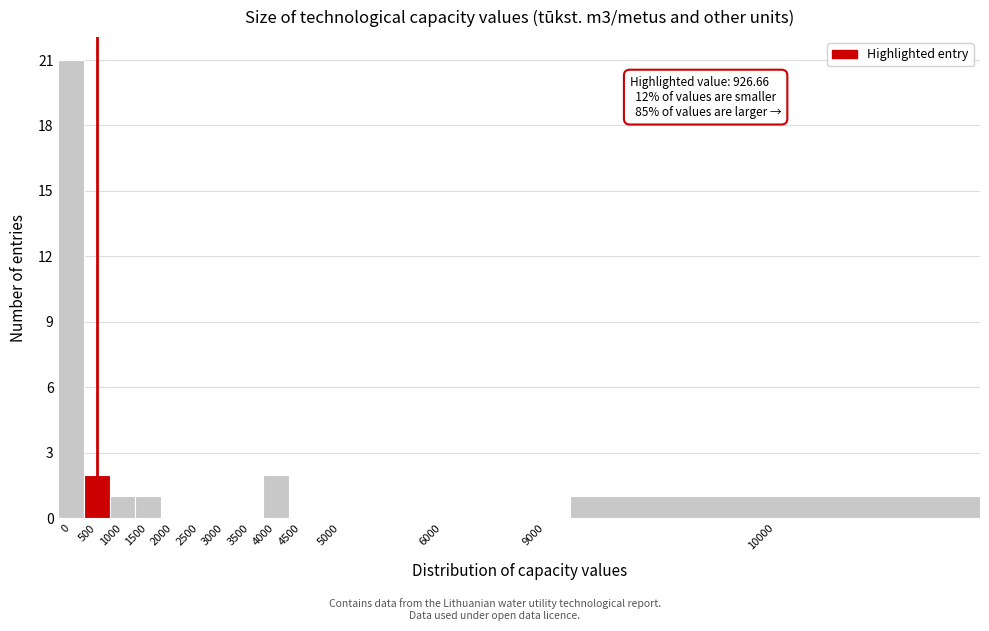

Reading right to left, list all the values displayed in this chart.

10000=1	9000=0	6000=0	5000=0	4500=0	4000=2	3500=0	3000=0	2500=0	2000=0	1500=1	1000=1	500=2	0=21